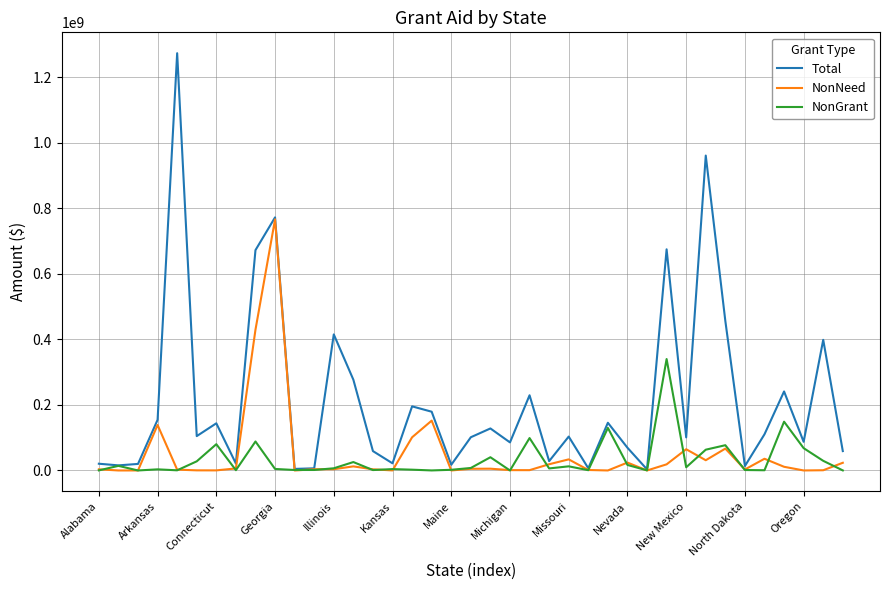

Does the chart display data point markers on the line(s)?

No